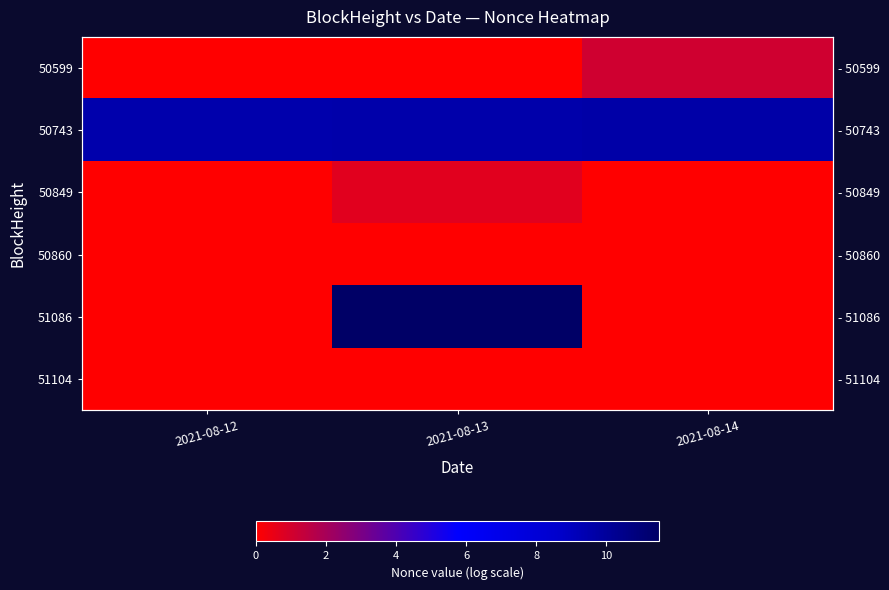

Between 2021-08-12 and 2021-08-14, which is larger?

2021-08-14